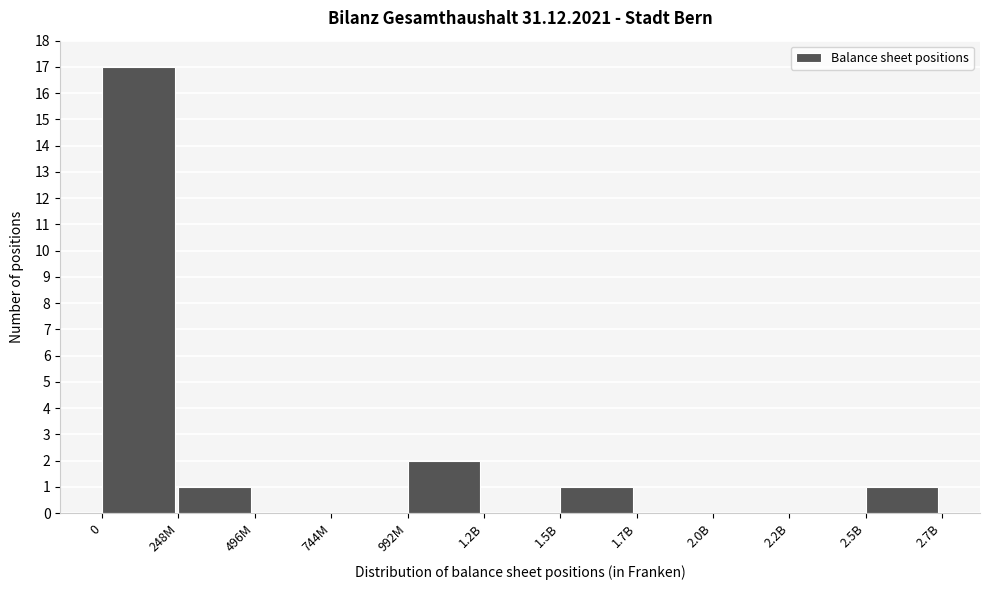

Reading left to right, extract all data points from this chart.

0=17	248M=1	496M=0	744M=0	992M=2	1.2B=0	1.5B=1	1.7B=0	2.0B=0	2.2B=0	2.5B=1